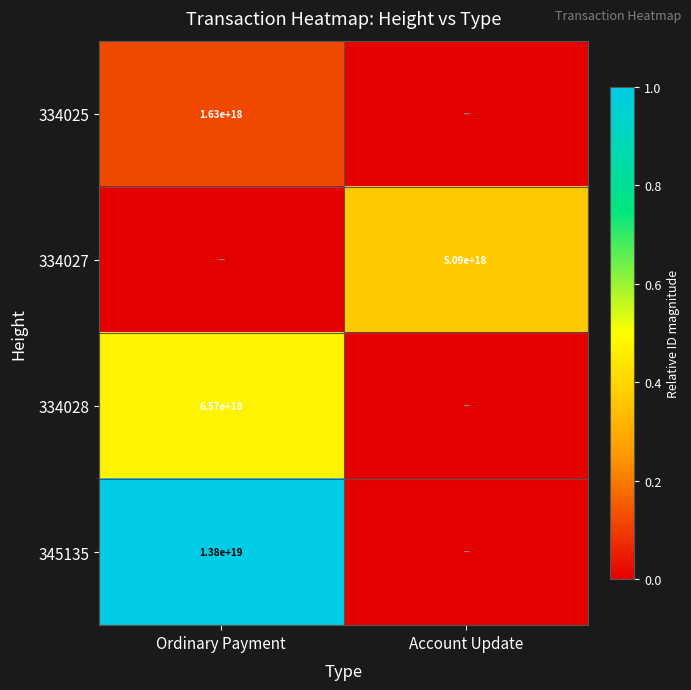

What is the total value across all series at Account Update?

0.4